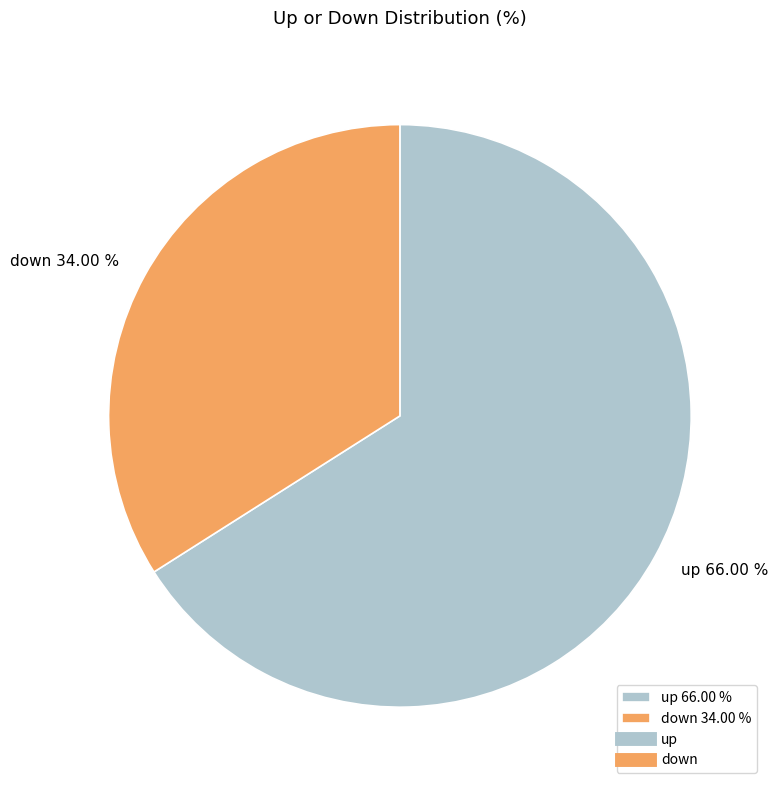

What is the ratio of the value at up 66.00 % to the value at down 34.00 %?

1.9